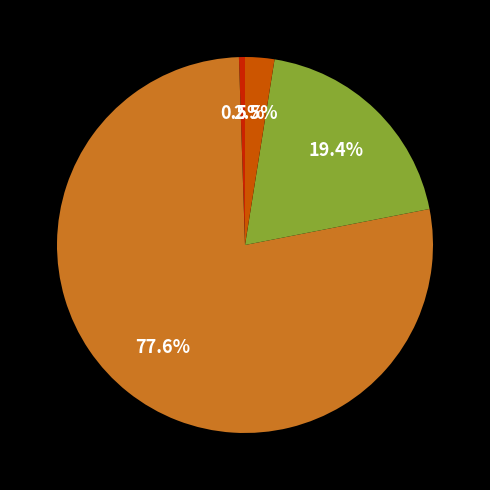

Is there any slice that represents more than half of the pie?

Yes